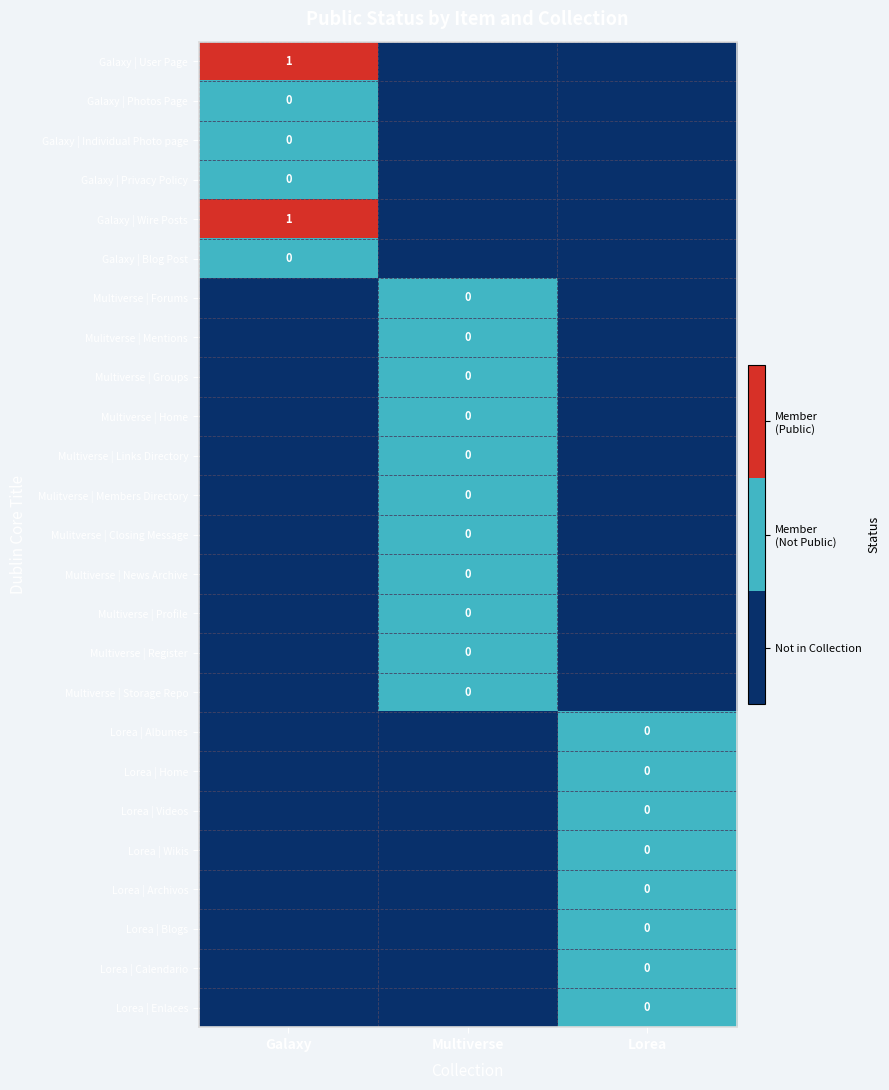

The Galaxy | Privacy Policy series shows -1 at Multiverse. True or false?

False